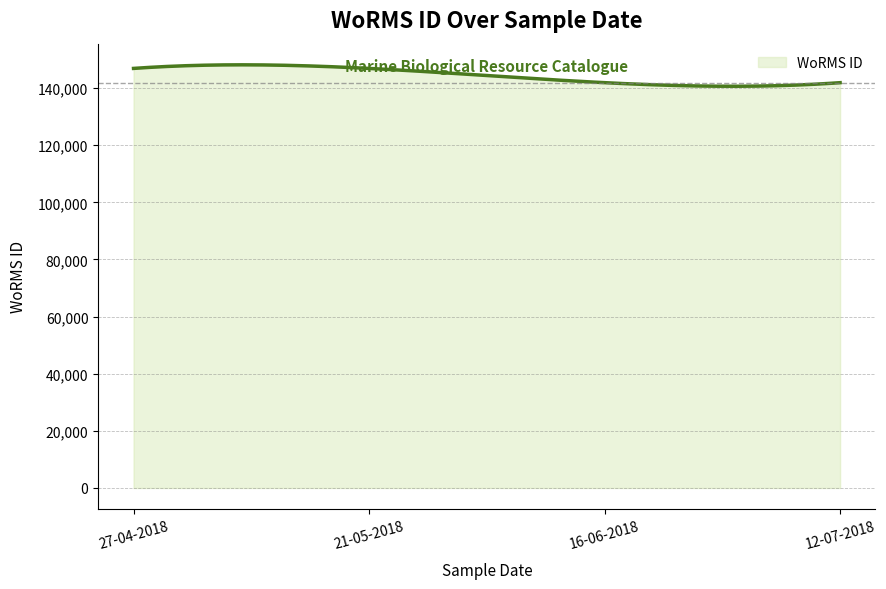

What is the greatest value displayed?

148156.8